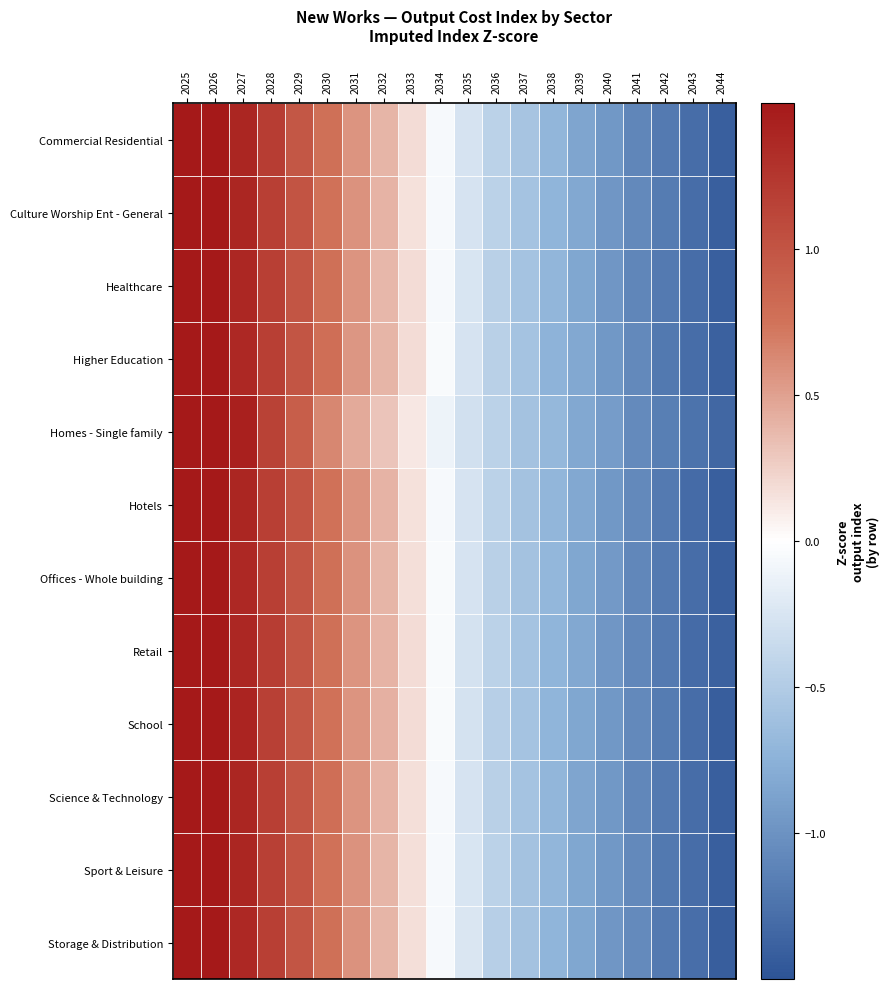

Reading left to right, transcribe all the data shown in this chart.

Commercial Residential: 2025=1.8	2026=1.6	2027=1.4	2028=1.2	2029=1.0	2030=0.8	2031=0.6	2032=0.4	2033=0.2	2034=-0.1	2035=-0.3	2036=-0.4	2037=-0.6	2038=-0.7	2039=-0.8	2040=-1.0	2041=-1.1	2042=-1.2	2043=-1.3	2044=-1.4
Culture Worship Ent - General: 2025=1.8	2026=1.6	2027=1.4	2028=1.2	2029=1.0	2030=0.8	2031=0.6	2032=0.4	2033=0.2	2034=-0.1	2035=-0.3	2036=-0.4	2037=-0.6	2038=-0.7	2039=-0.8	2040=-1.0	2041=-1.1	2042=-1.2	2043=-1.3	2044=-1.4
Healthcare: 2025=1.8	2026=1.6	2027=1.4	2028=1.2	2029=1.0	2030=0.8	2031=0.6	2032=0.4	2033=0.2	2034=-0.0	2035=-0.3	2036=-0.5	2037=-0.6	2038=-0.7	2039=-0.8	2040=-1.0	2041=-1.1	2042=-1.2	2043=-1.3	2044=-1.4
Higher Education: 2025=1.8	2026=1.6	2027=1.4	2028=1.2	2029=1.0	2030=0.8	2031=0.6	2032=0.4	2033=0.2	2034=-0.0	2035=-0.3	2036=-0.5	2037=-0.6	2038=-0.7	2039=-0.8	2040=-1.0	2041=-1.1	2042=-1.2	2043=-1.3	2044=-1.4
Homes - Single family: 2025=2.0	2026=1.7	2027=1.4	2028=1.2	2029=0.9	2030=0.6	2031=0.4	2032=0.3	2033=0.1	2034=-0.1	2035=-0.3	2036=-0.4	2037=-0.6	2038=-0.7	2039=-0.8	2040=-0.9	2041=-1.1	2042=-1.2	2043=-1.2	2044=-1.3
Hotels: 2025=1.8	2026=1.6	2027=1.4	2028=1.2	2029=1.0	2030=0.8	2031=0.6	2032=0.4	2033=0.2	2034=-0.1	2035=-0.3	2036=-0.4	2037=-0.6	2038=-0.7	2039=-0.8	2040=-1.0	2041=-1.1	2042=-1.2	2043=-1.3	2044=-1.4
Offices - Whole building: 2025=1.8	2026=1.6	2027=1.4	2028=1.2	2029=1.0	2030=0.8	2031=0.6	2032=0.4	2033=0.2	2034=-0.0	2035=-0.3	2036=-0.5	2037=-0.6	2038=-0.7	2039=-0.8	2040=-0.9	2041=-1.1	2042=-1.2	2043=-1.3	2044=-1.4
Retail: 2025=1.8	2026=1.6	2027=1.4	2028=1.2	2029=1.0	2030=0.8	2031=0.6	2032=0.4	2033=0.2	2034=-0.0	2035=-0.3	2036=-0.4	2037=-0.6	2038=-0.7	2039=-0.8	2040=-1.0	2041=-1.1	2042=-1.2	2043=-1.3	2044=-1.4
School: 2025=1.8	2026=1.6	2027=1.4	2028=1.2	2029=1.0	2030=0.8	2031=0.6	2032=0.4	2033=0.2	2034=-0.0	2035=-0.3	2036=-0.5	2037=-0.6	2038=-0.7	2039=-0.8	2040=-1.0	2041=-1.1	2042=-1.2	2043=-1.3	2044=-1.4
Science & Technology: 2025=1.8	2026=1.6	2027=1.4	2028=1.2	2029=1.0	2030=0.8	2031=0.6	2032=0.4	2033=0.2	2034=-0.0	2035=-0.3	2036=-0.4	2037=-0.6	2038=-0.7	2039=-0.8	2040=-1.0	2041=-1.1	2042=-1.2	2043=-1.3	2044=-1.4
Sport & Leisure: 2025=1.8	2026=1.6	2027=1.4	2028=1.2	2029=1.0	2030=0.8	2031=0.6	2032=0.4	2033=0.2	2034=-0.1	2035=-0.2	2036=-0.4	2037=-0.6	2038=-0.7	2039=-0.8	2040=-1.0	2041=-1.1	2042=-1.2	2043=-1.3	2044=-1.4
Storage & Distribution: 2025=1.8	2026=1.6	2027=1.4	2028=1.2	2029=1.0	2030=0.8	2031=0.6	2032=0.4	2033=0.2	2034=-0.1	2035=-0.2	2036=-0.5	2037=-0.6	2038=-0.7	2039=-0.8	2040=-1.0	2041=-1.1	2042=-1.2	2043=-1.3	2044=-1.4